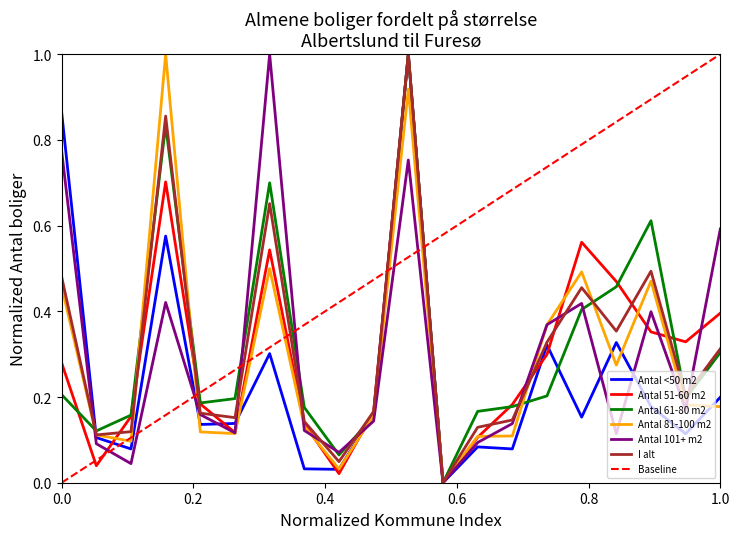

What is the value of the Antal <50 m2 point at the 18th from the left?

0.2